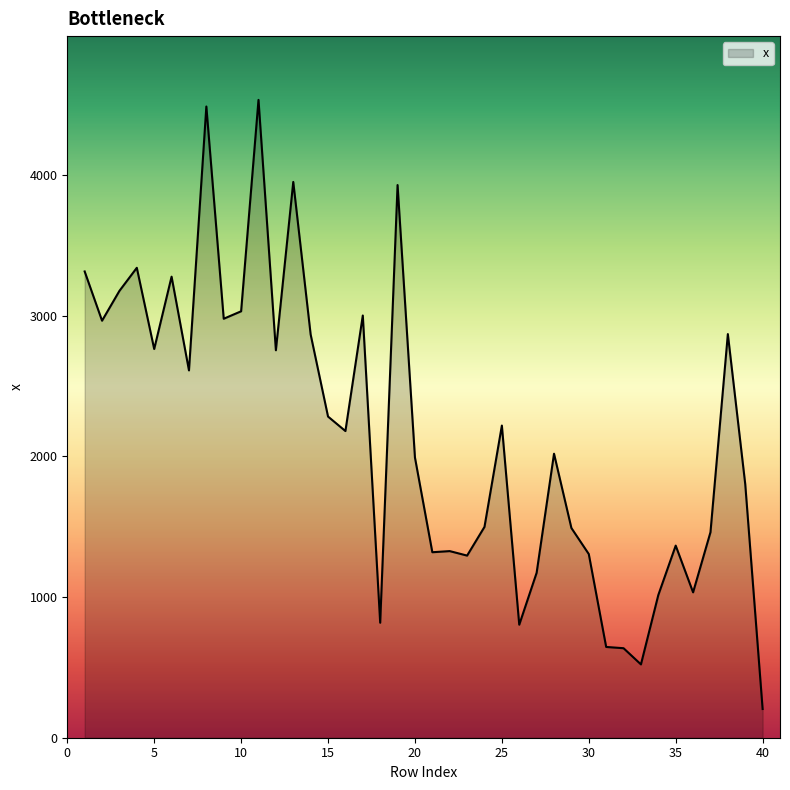

How many distinct data groups are displayed?

1